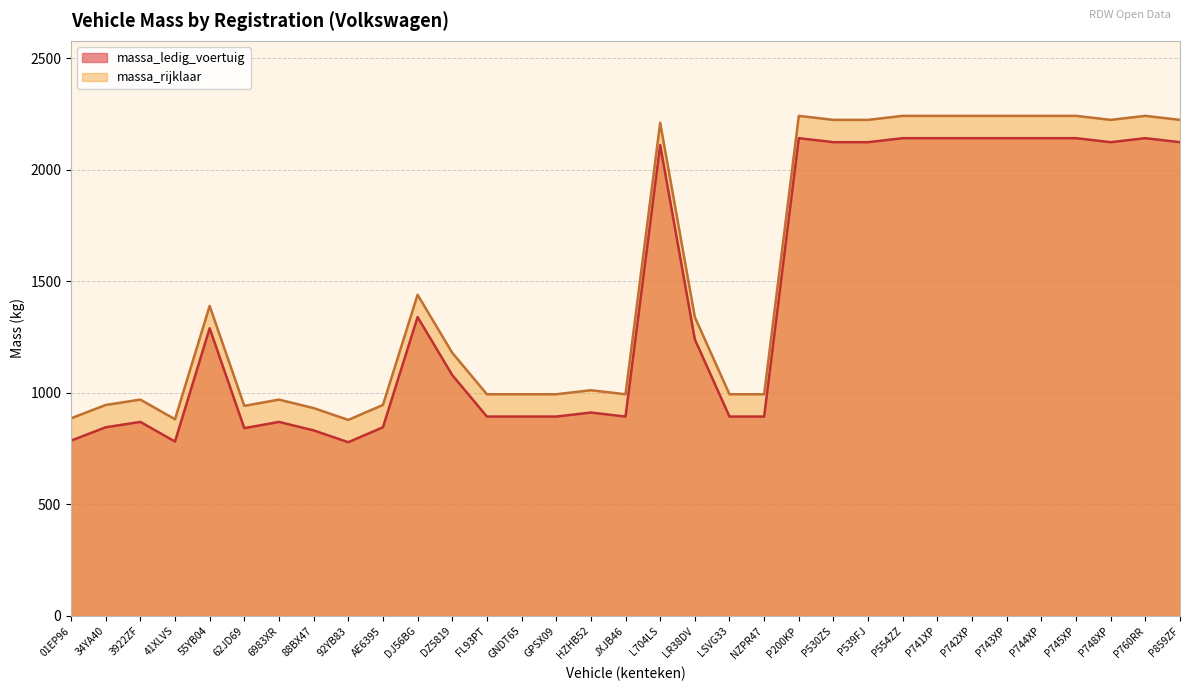

Where is massa_ledig_voertuig nearest to the value 1460?

DJ56BG